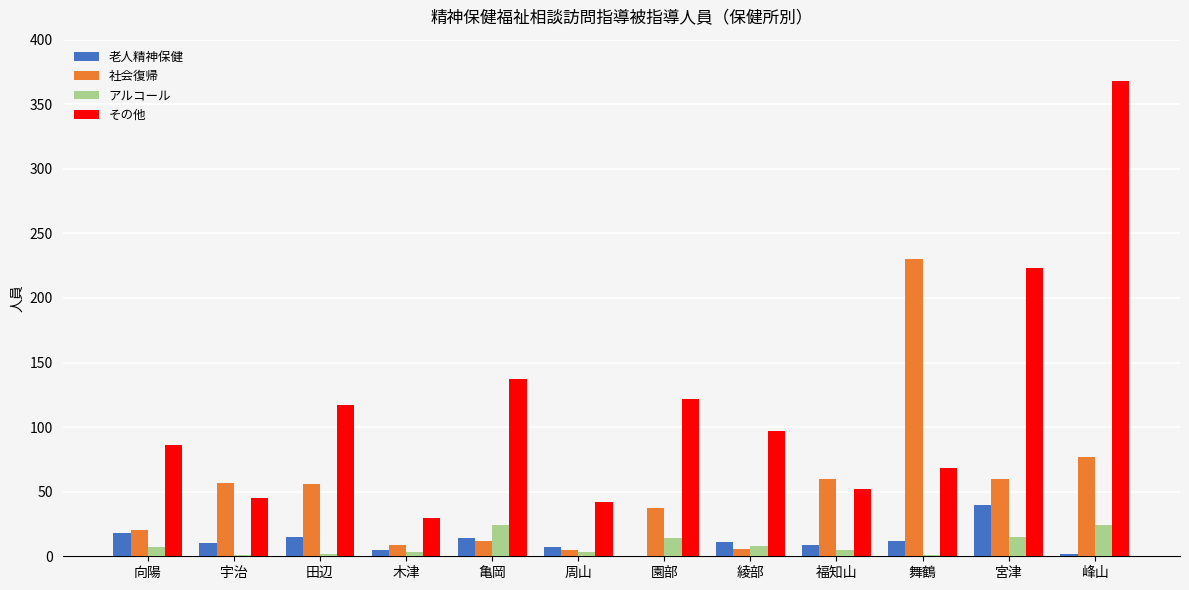

What is the sum of all その他 values?

1387